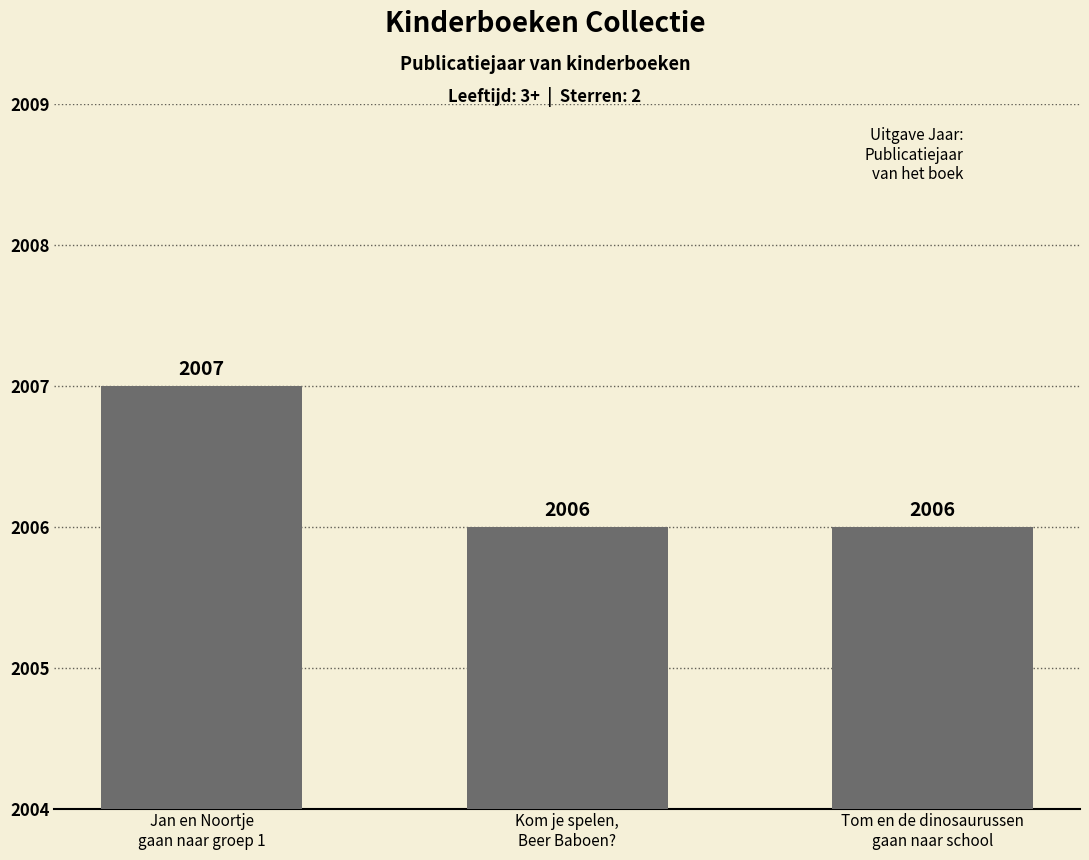

What is the minimum value shown in the chart?

2006